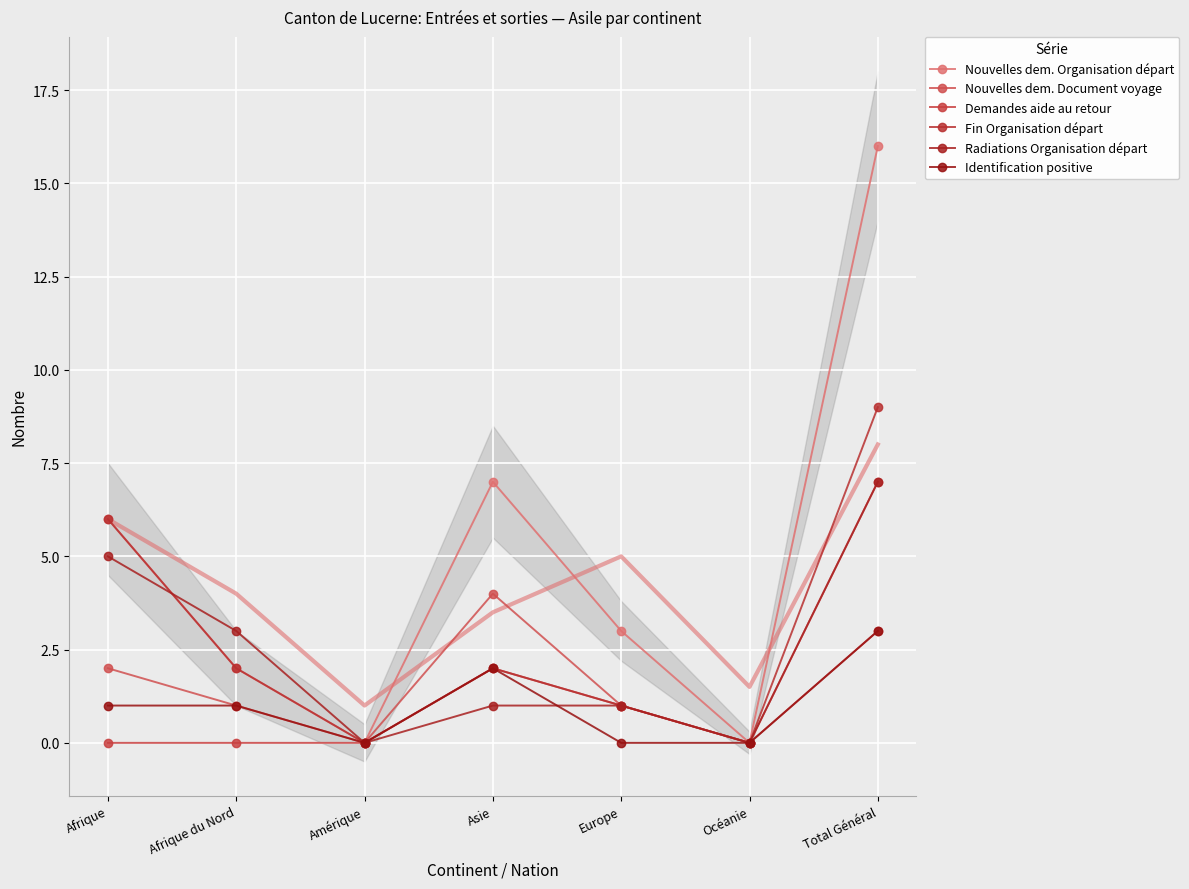

What is the average value of the Nouvelles dem. Document voyage series?

2